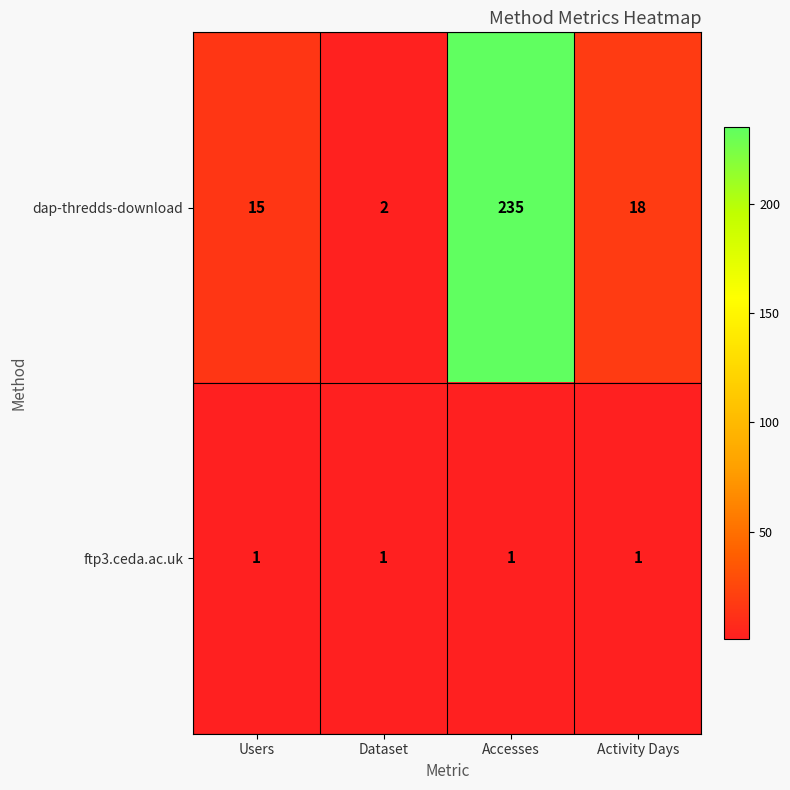

Reading right to left, extract all data points from this chart.

dap-thredds-download: 18	235	2	15
ftp3.ceda.ac.uk: 1	1	1	1